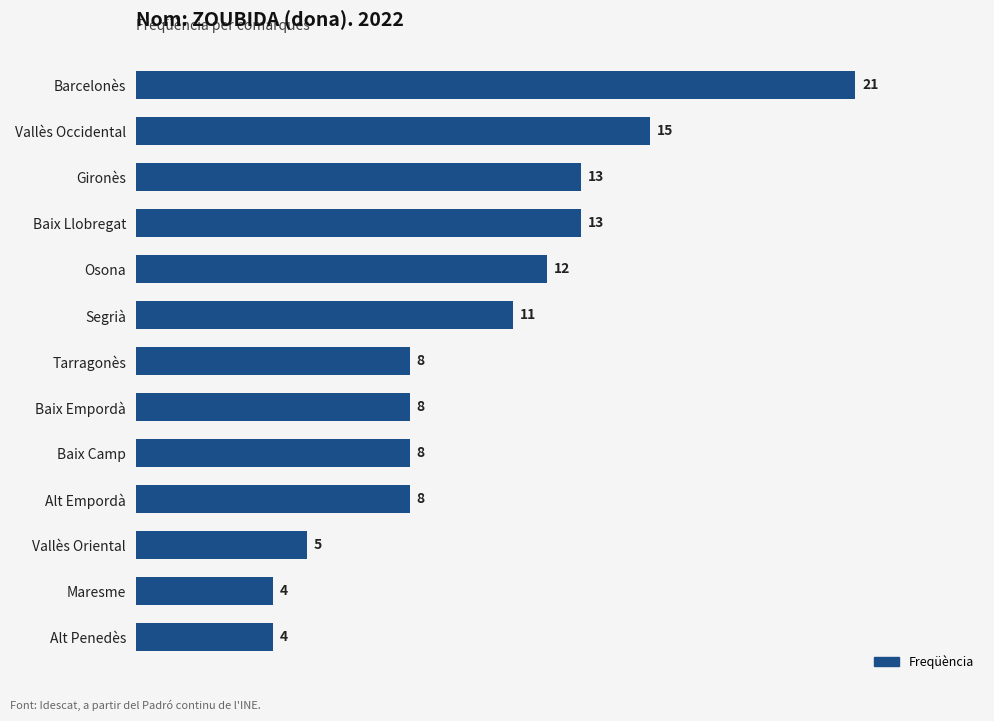

Are the bars grouped side by side (vs. stacked)?

No